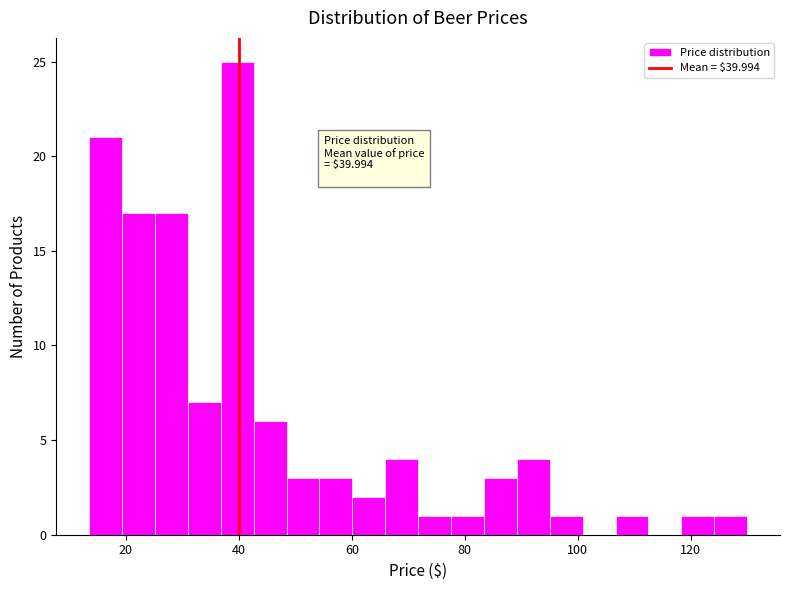

Around what value on the x-axis is the tallest bar? Give the approximate position of its centre, as read against the axis.

40